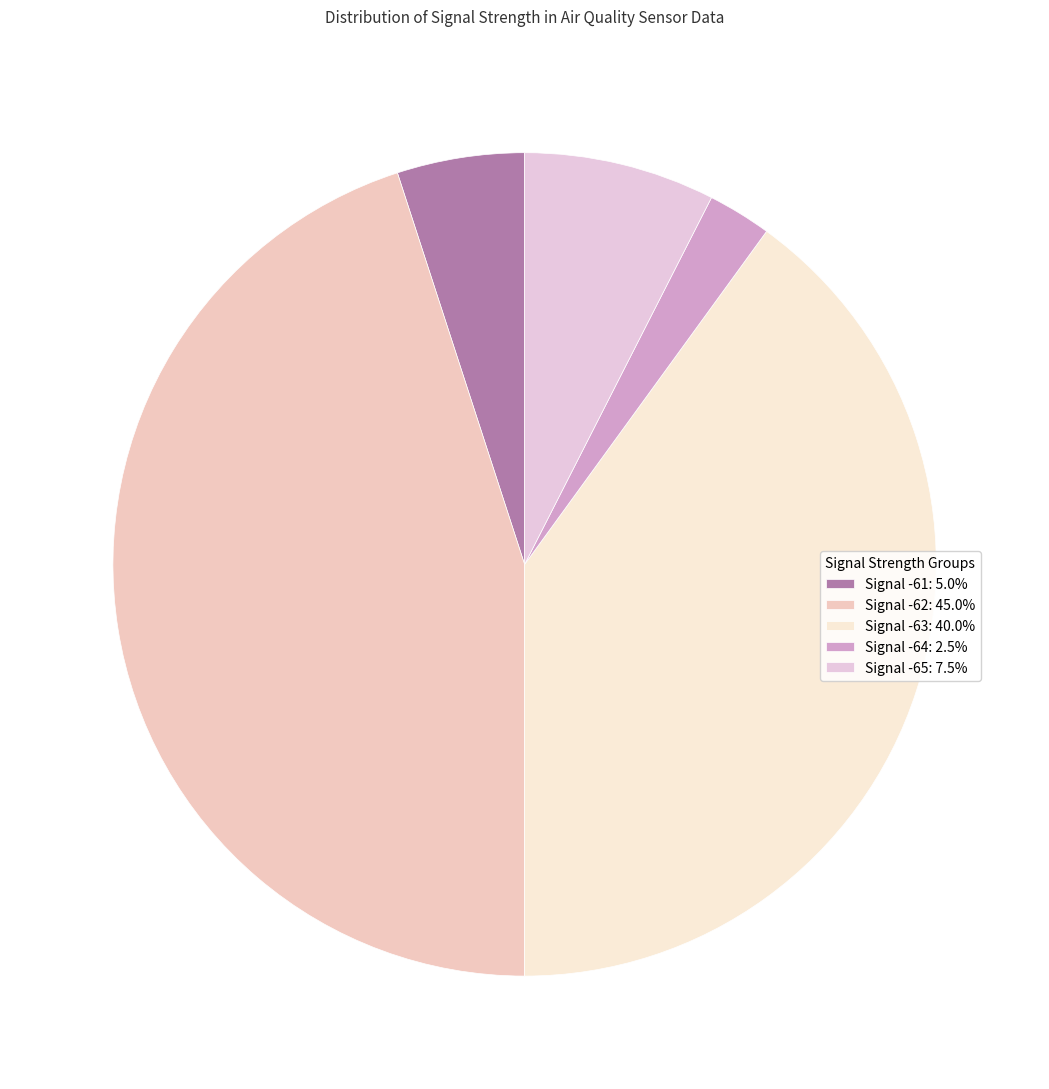

How many slices are in this pie chart?

5